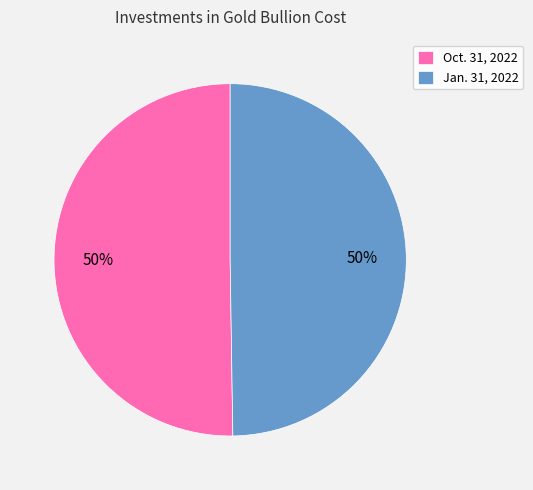

To the nearest percent, what is the combined percentage of Oct. 31, 2022 and Jan. 31, 2022?

100%